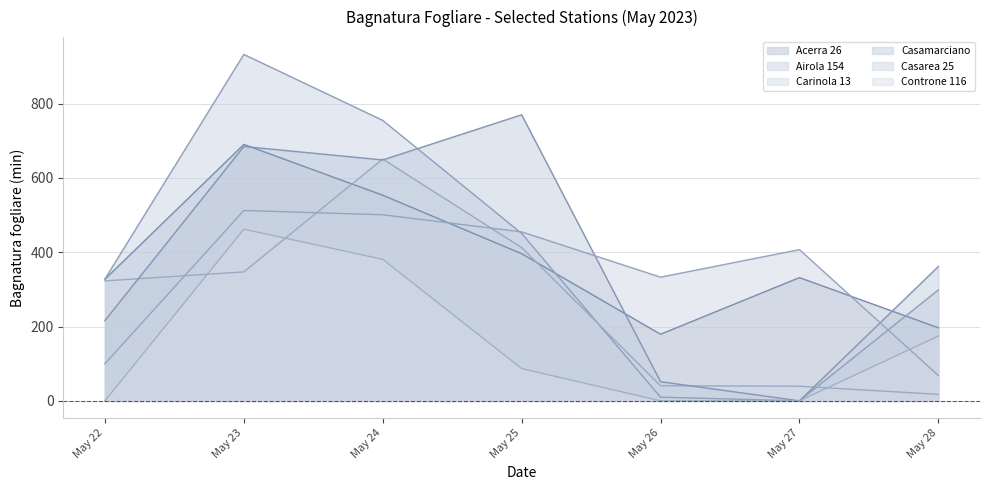

In Airola 154, how many points are lower than both neighbors (excluding endpoints)?

1